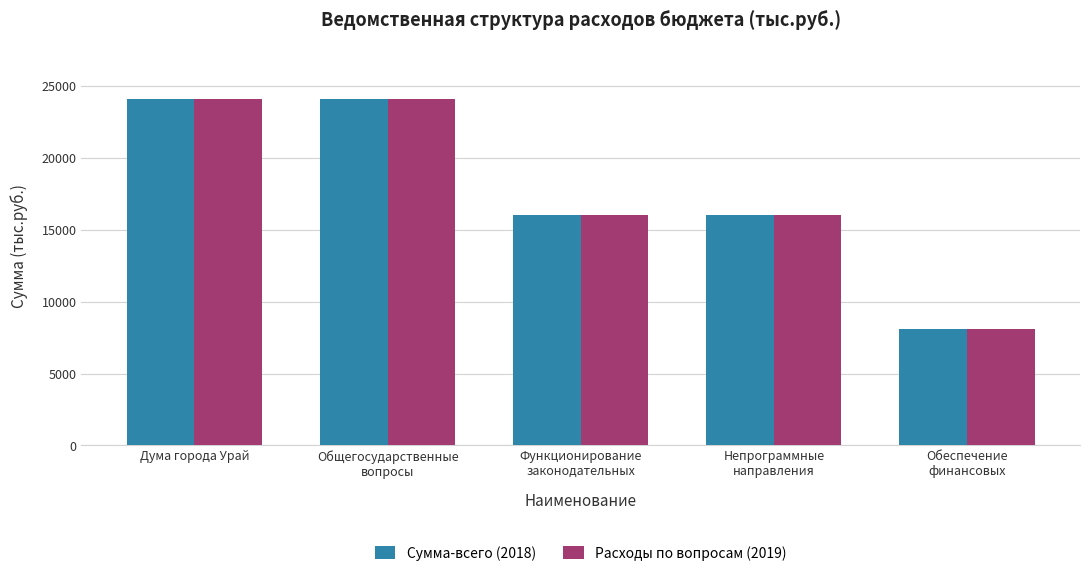

True or false: Сумма-всего (2018) has a value of 5036.4 at Обеспечение
финансовых.

False